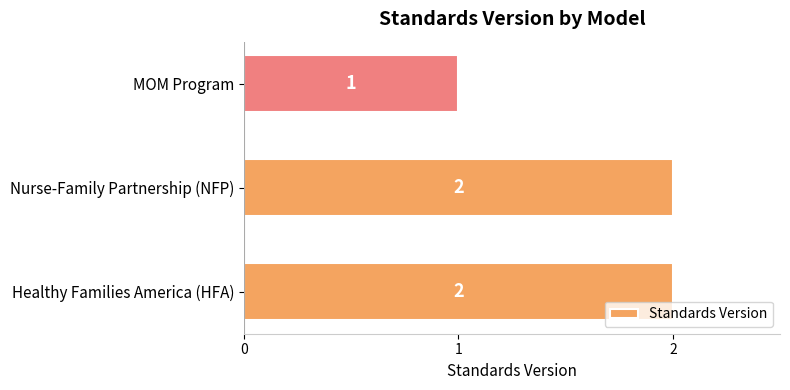

Which has a higher value, Nurse-Family Partnership (NFP) or MOM Program?

Nurse-Family Partnership (NFP)